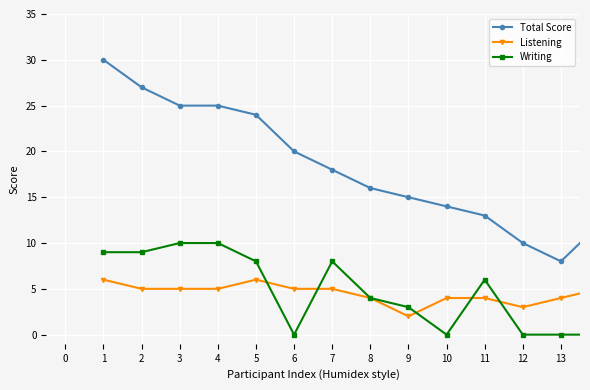

Reading left to right, what are all the values shown in this chart?

Total Score: 30	27	25	25	24	20	18	16	15	14	13	10	8	12
Listening: 6	5	5	5	6	5	5	4	2	4	4	3	4	5
Writing: 9	9	10	10	8	0	8	4	3	0	6	0	0	0